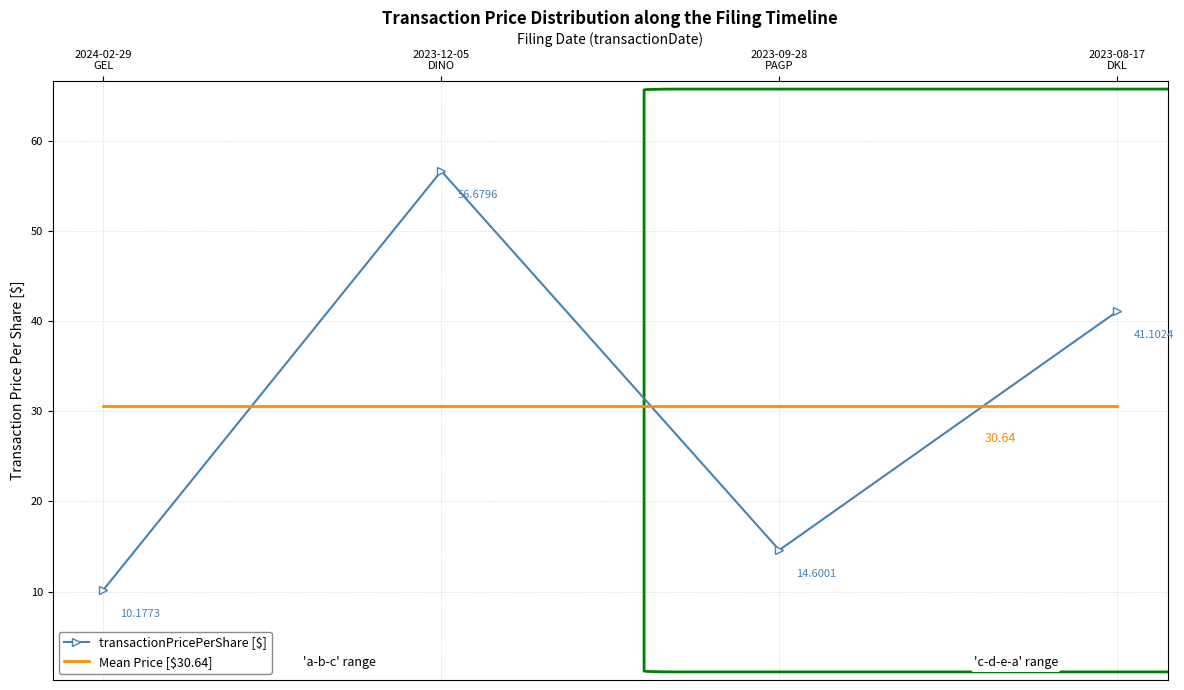

True or false: transactionPricePerShare [$] has more than 2 interior local peaks.

False